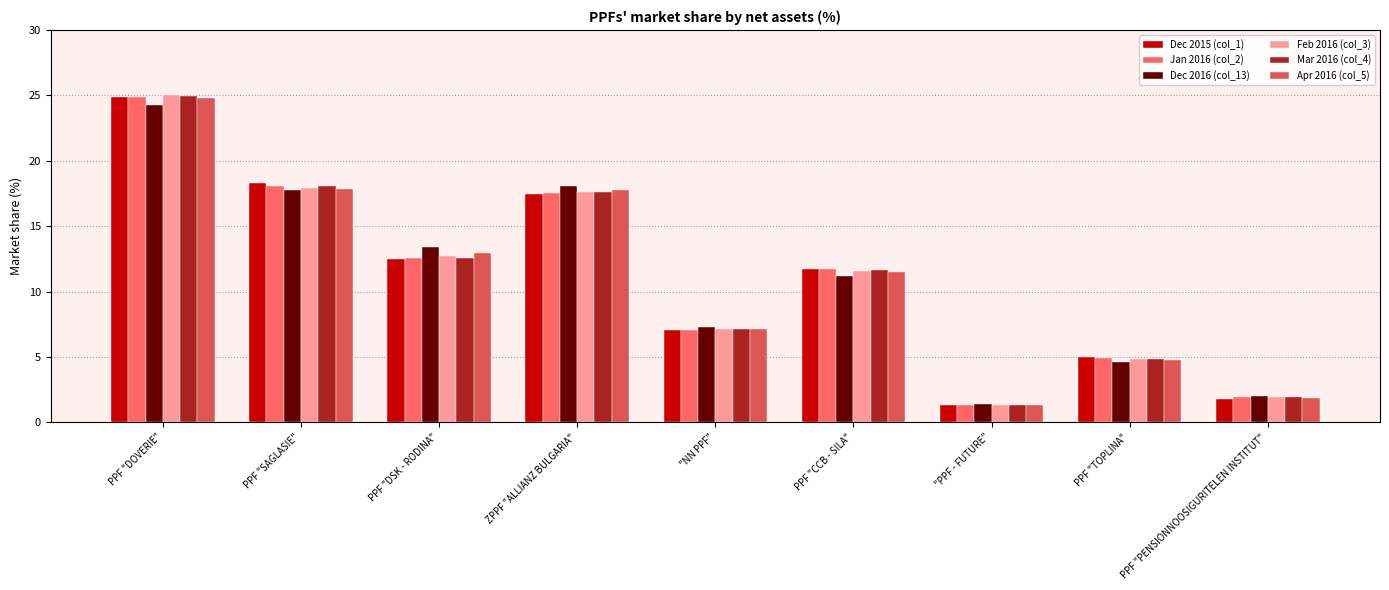

At how many categories does at least one series exceed 14?

3